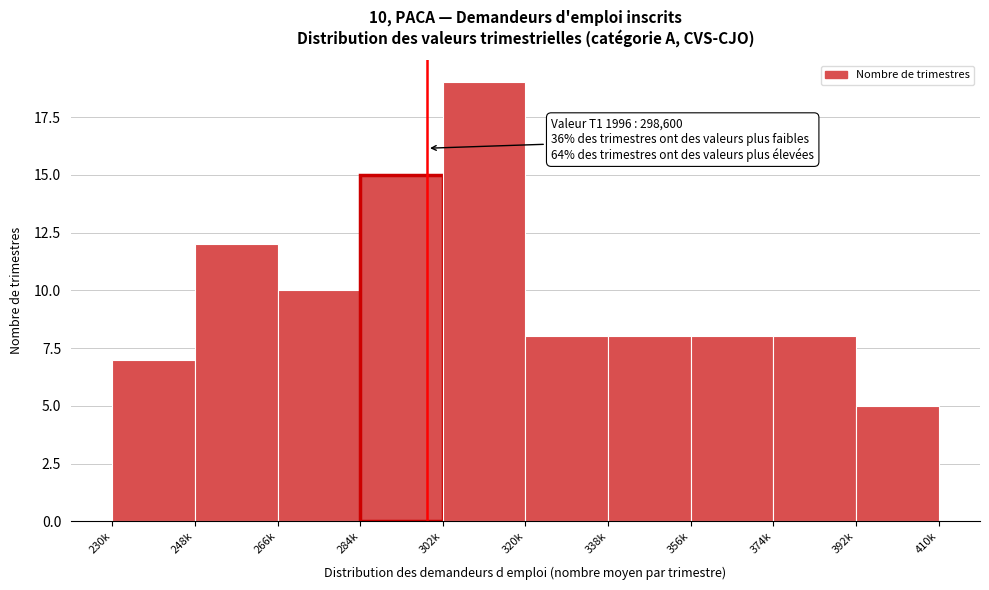

Reading left to right, transcribe all the data shown in this chart.

230k=7	248k=12	266k=10	284k=15	302k=19	320k=8	338k=8	356k=8	374k=8	392k=5